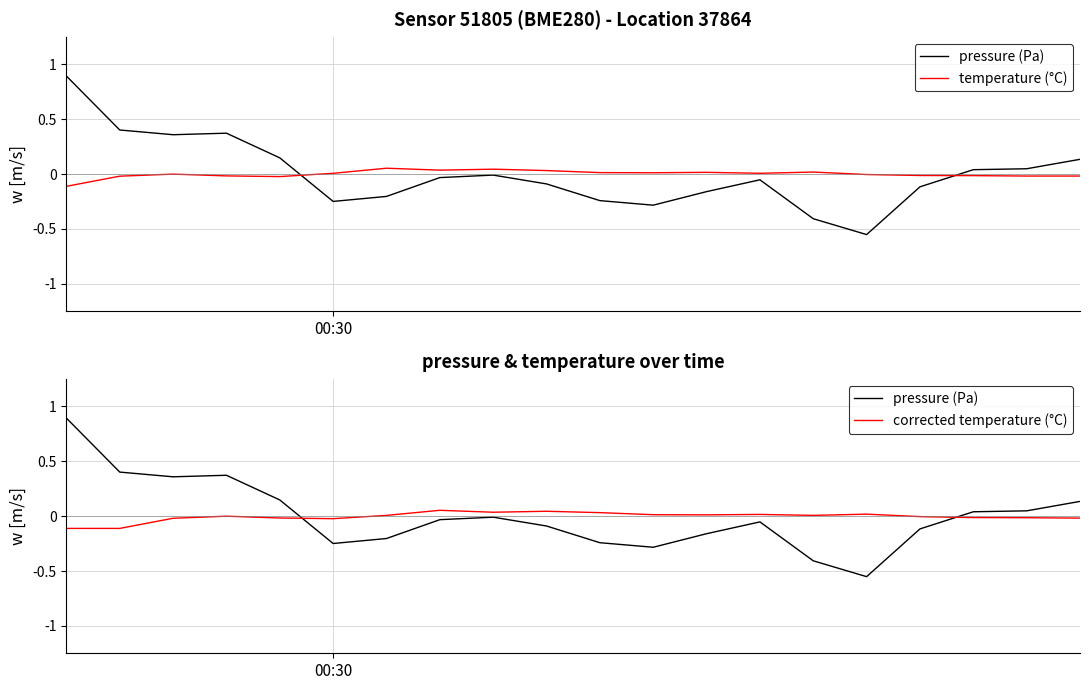

True or false: temperature (°C) has more than 1 interior local peaks.

True